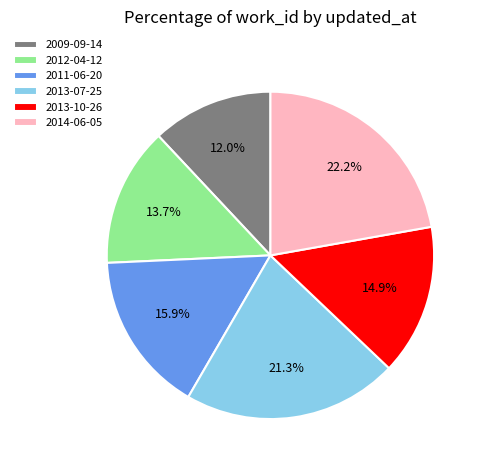

To the nearest percent, what portion does 2013-10-26 represent?

15%